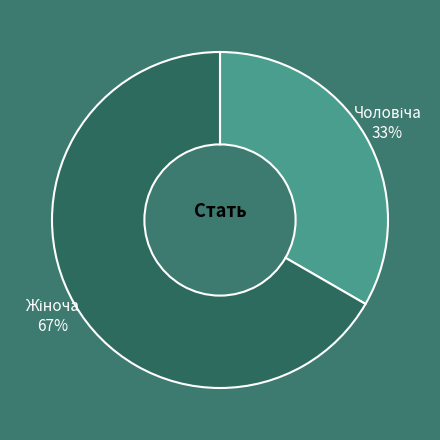

Does any single category account for the majority?

Yes